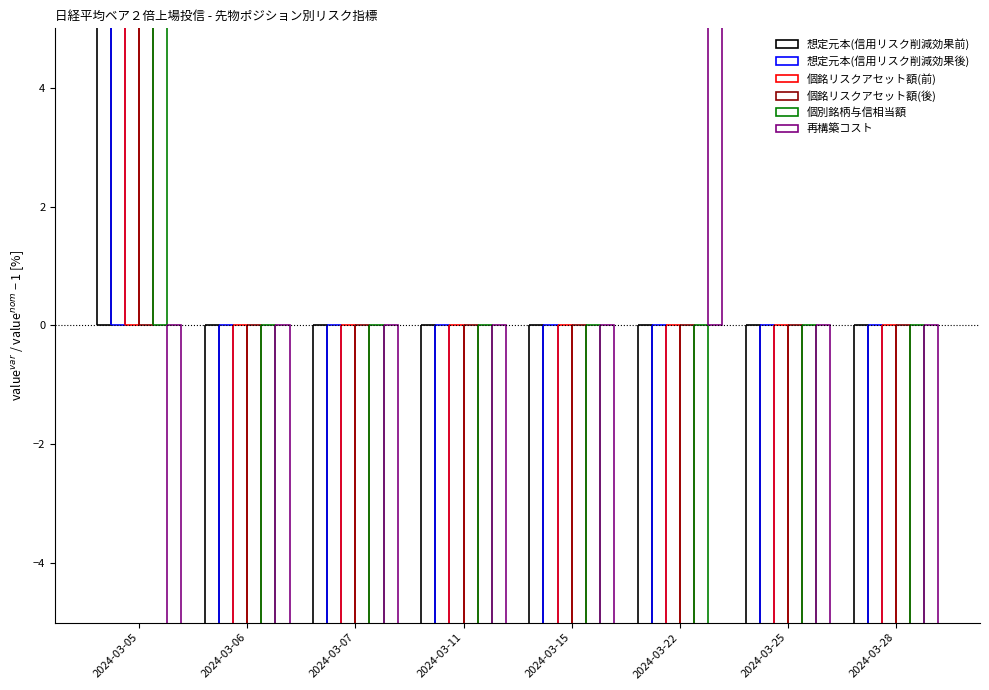

Reading left to right, transcribe all the data shown in this chart.

想定元本(信用リスク削減効果前): 469.8	-84.0	-76.5	-50.5	-87.8	-92.5	-62.7	-15.7
想定元本(信用リスク削減効果後): 469.8	-84.0	-76.5	-50.5	-87.8	-92.5	-62.7	-15.7
個銘リスクアセット額(前): 469.1	-84.0	-76.5	-50.6	-87.8	-91.5	-62.8	-15.8
個銘リスクアセット額(後): 469.1	-84.0	-76.5	-50.6	-87.8	-91.5	-62.8	-15.8
個別銘柄与信相当額: 469.1	-84.0	-76.5	-50.6	-87.8	-91.5	-62.8	-15.8
再構築コスト: -100.0	-100.0	-100.0	-100.0	-100.0	700.0	-100.0	-100.0